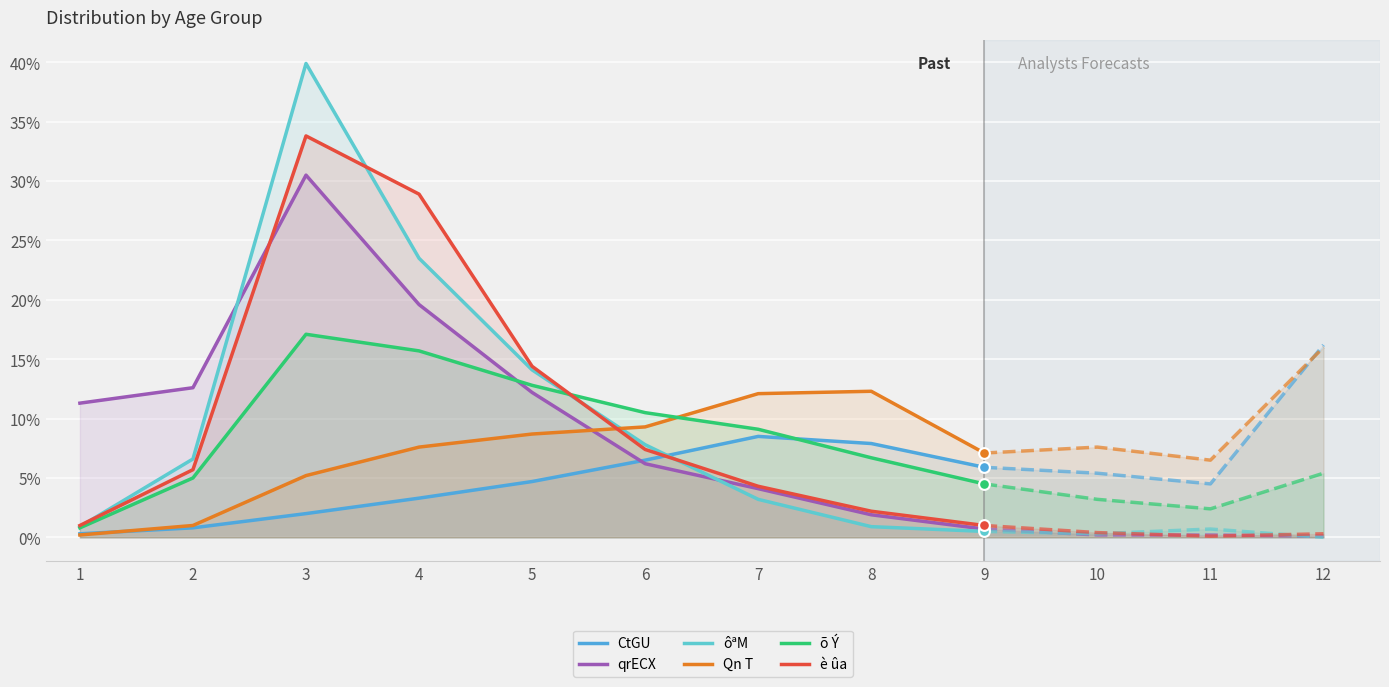

Is the value of è ûa at 5 greater than the value of Qn T at 5?

Yes